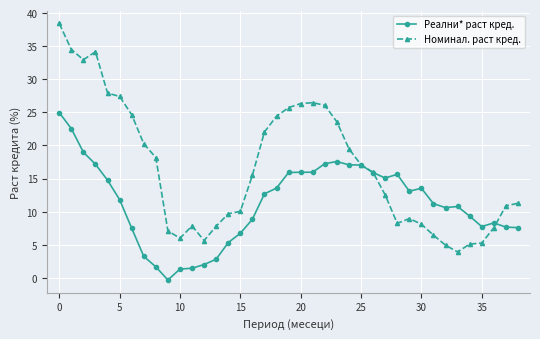

True or false: Реални* раст кред. has more than 2 points higher than both neighbors.

True